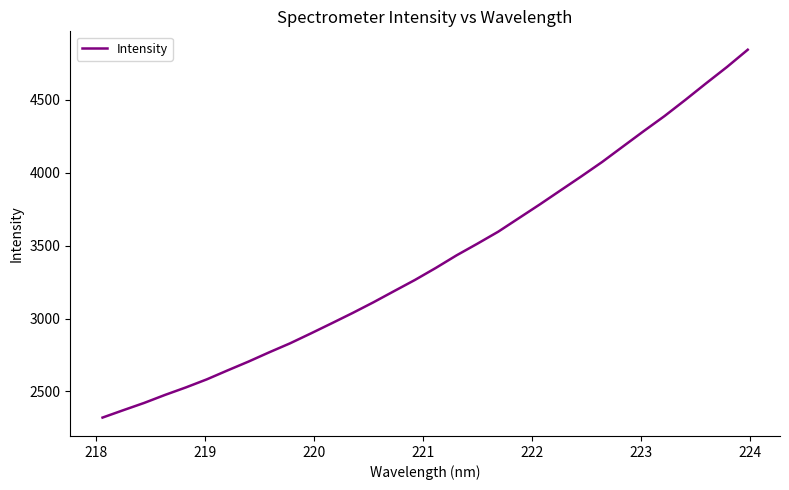

What is the difference between the maximum and minimum values?

2521.5